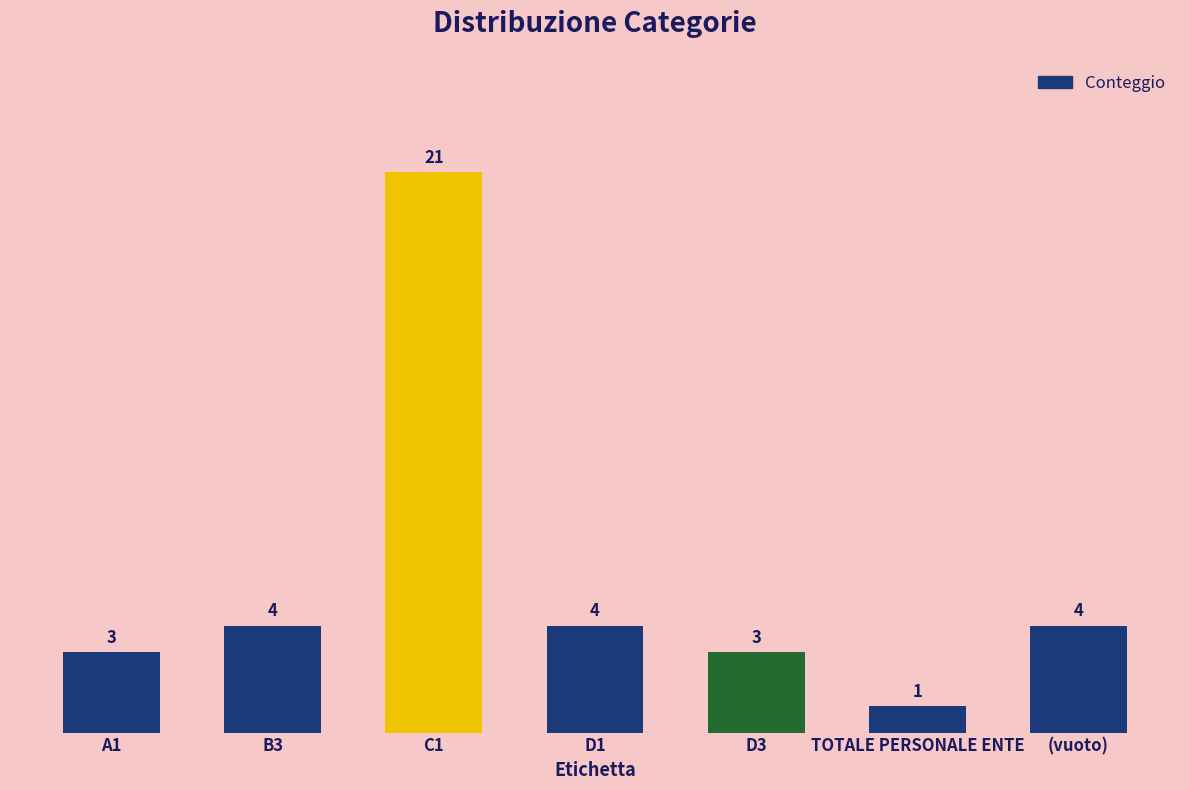

Does the chart contain any negative values?

No